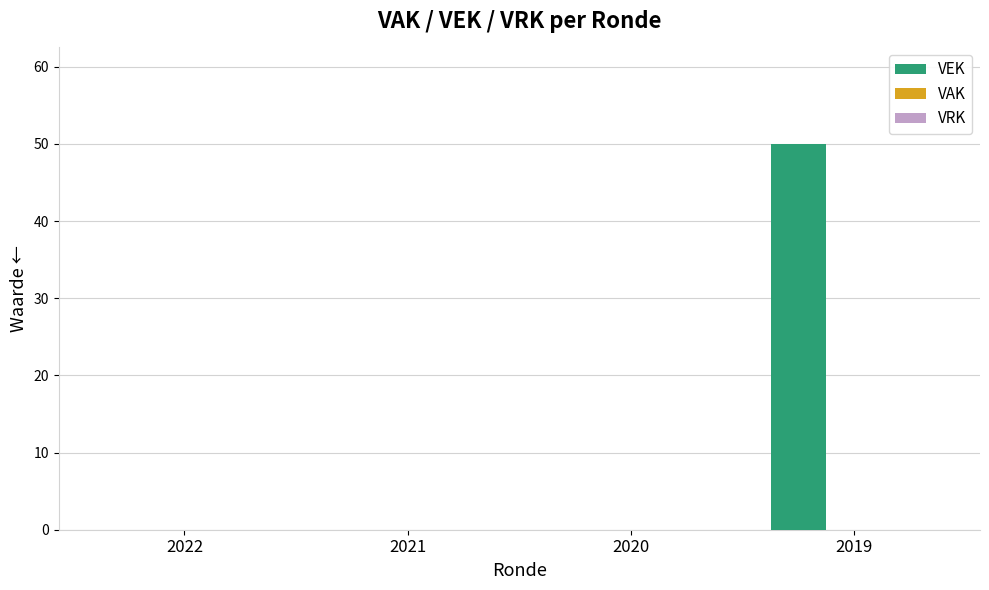

What is the sum of all values?

50